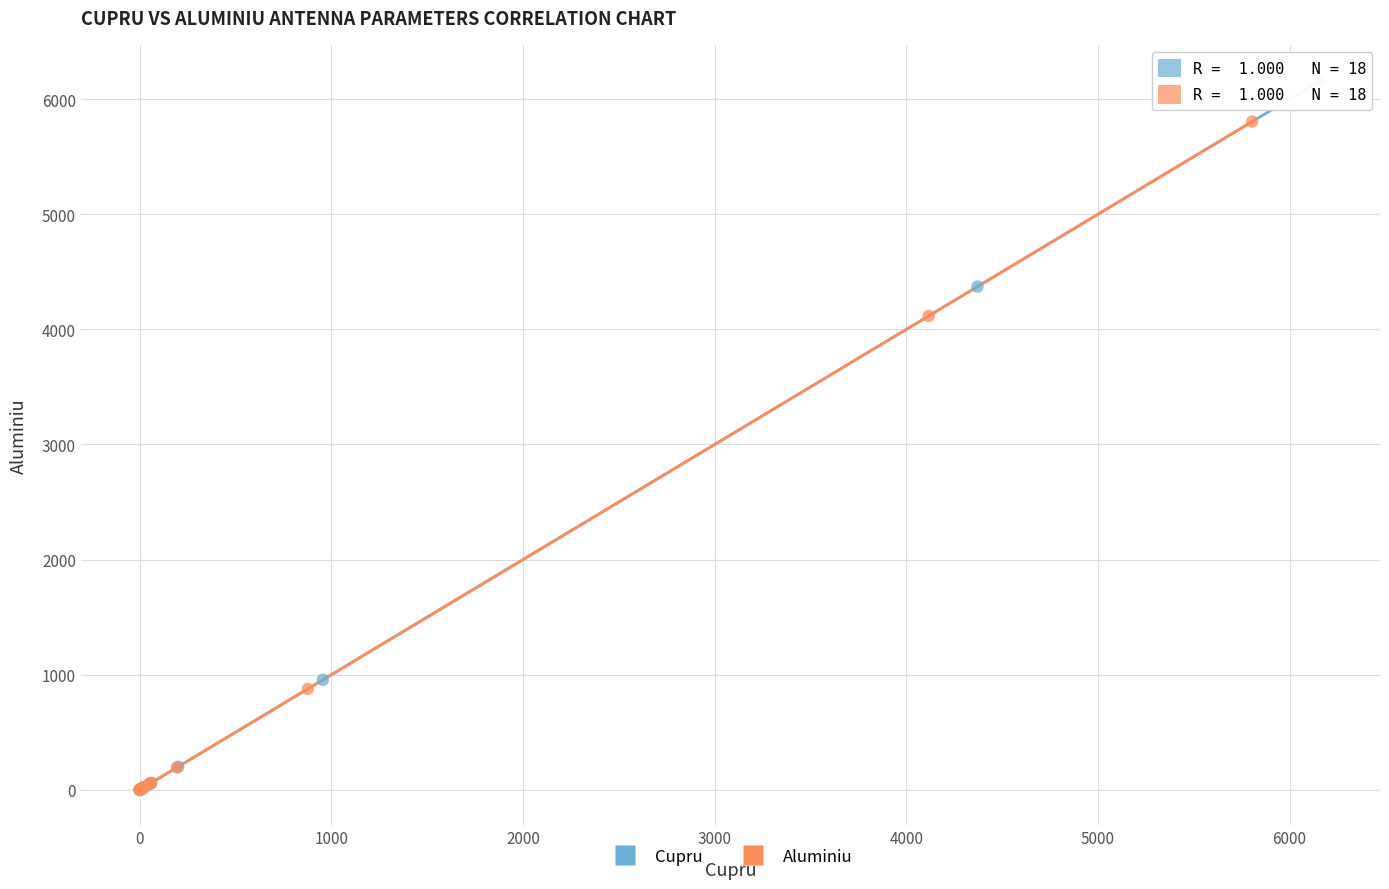

Which series has the largest Y range (max minus min)?

Cupru